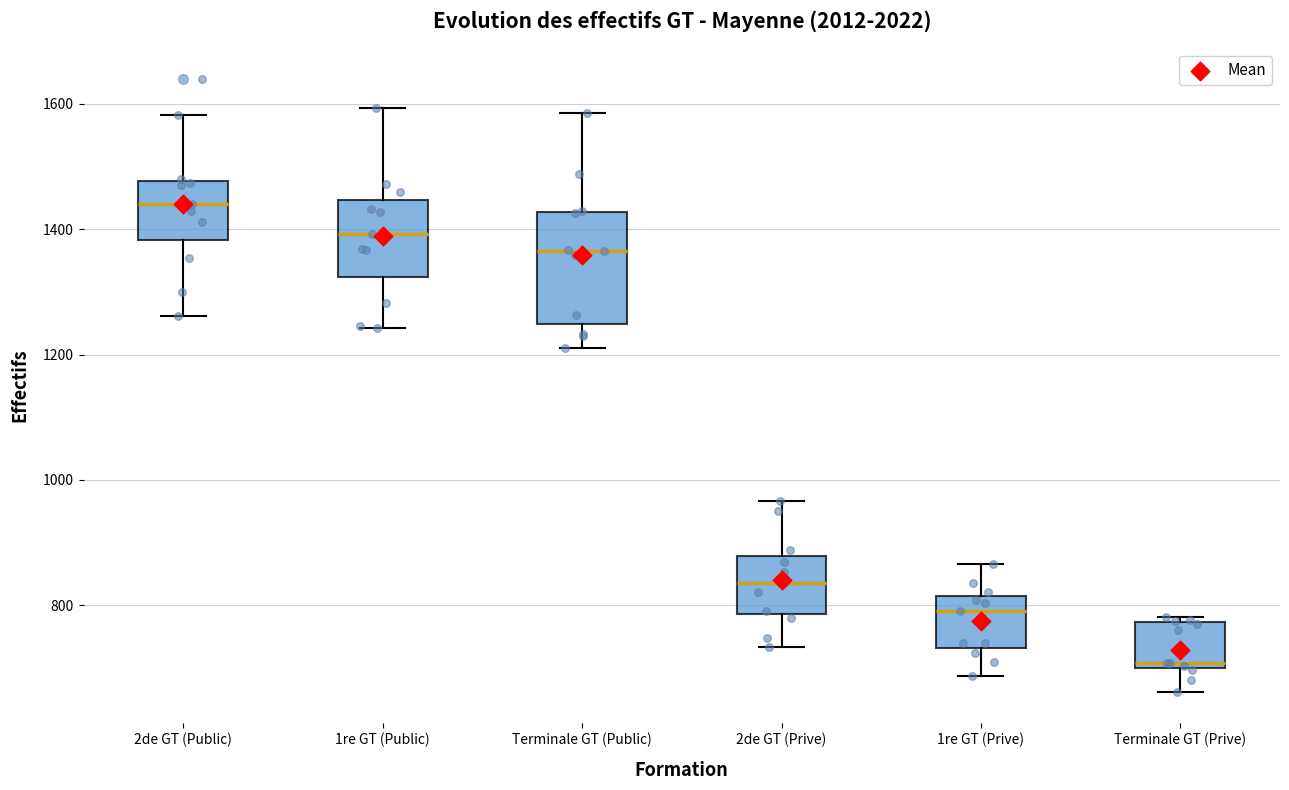

Where is the lower edge of the box for 1re GT (Public) on the y-axis? The values are not printed on the chart, so give them approximately, as read against the axis.

1320